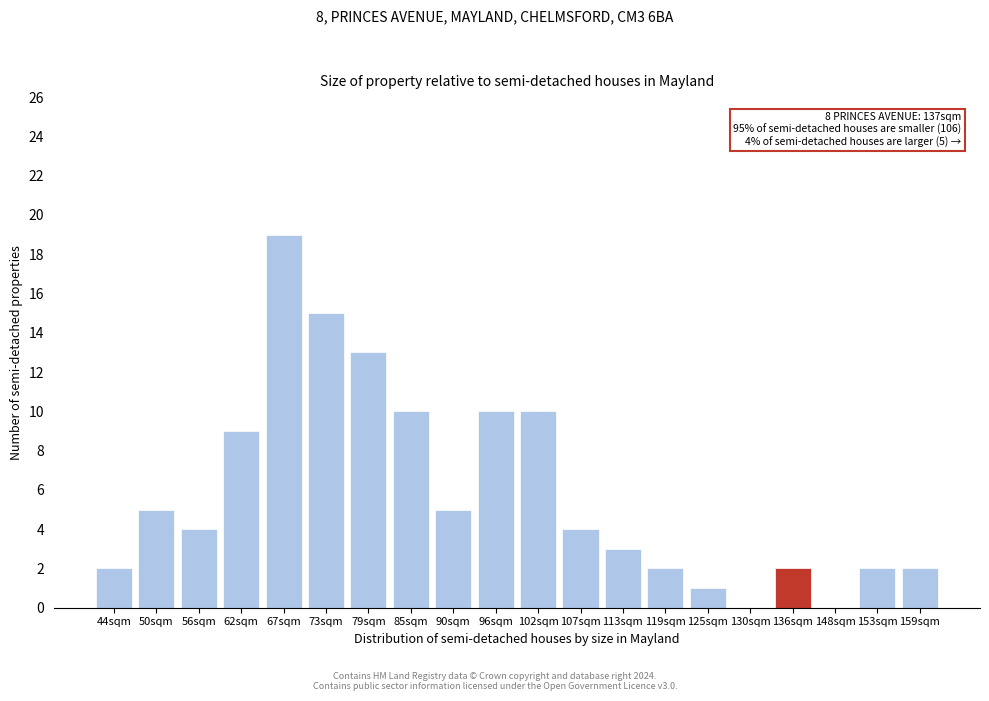

Reading right to left, extract all data points from this chart.

159sqm=2	153sqm=2	148sqm=0	136sqm=2	130sqm=0	125sqm=1	119sqm=2	113sqm=3	107sqm=4	102sqm=10	96sqm=10	90sqm=5	85sqm=10	79sqm=13	73sqm=15	67sqm=19	62sqm=9	56sqm=4	50sqm=5	44sqm=2